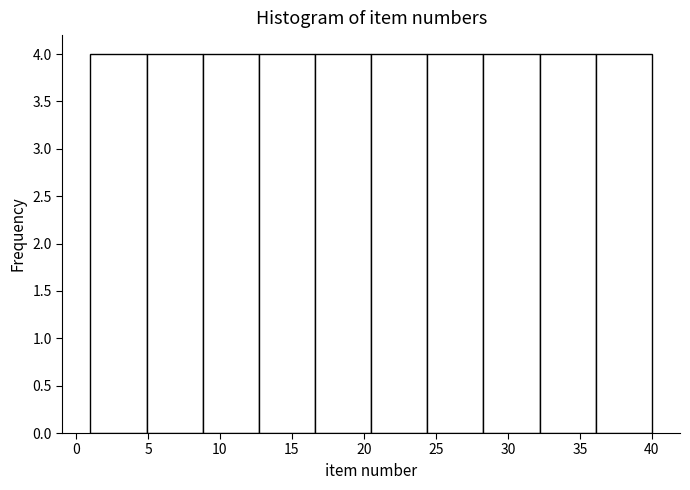

Reading left to right, list every bar in this chart as the range it spans on the x-axis followed by its height. Neither the bar edges nor the heights are printed on the chart, so give them approximately, as read against the axes.

1.0 to 4.9: 4
4.9 to 8.8: 4
8.8 to 12.7: 4
12.7 to 16.6: 4
16.6 to 20.5: 4
20.5 to 24.4: 4
24.4 to 28.3: 4
28.3 to 32.2: 4
32.2 to 36.1: 4
36.1 to 40.0: 4